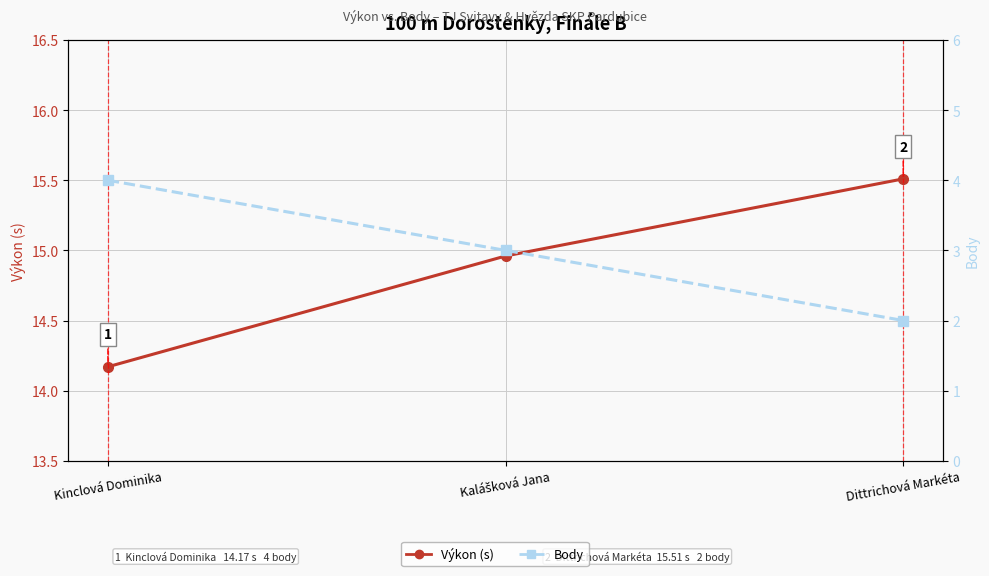

Which series has the largest range (max minus min)?

Body